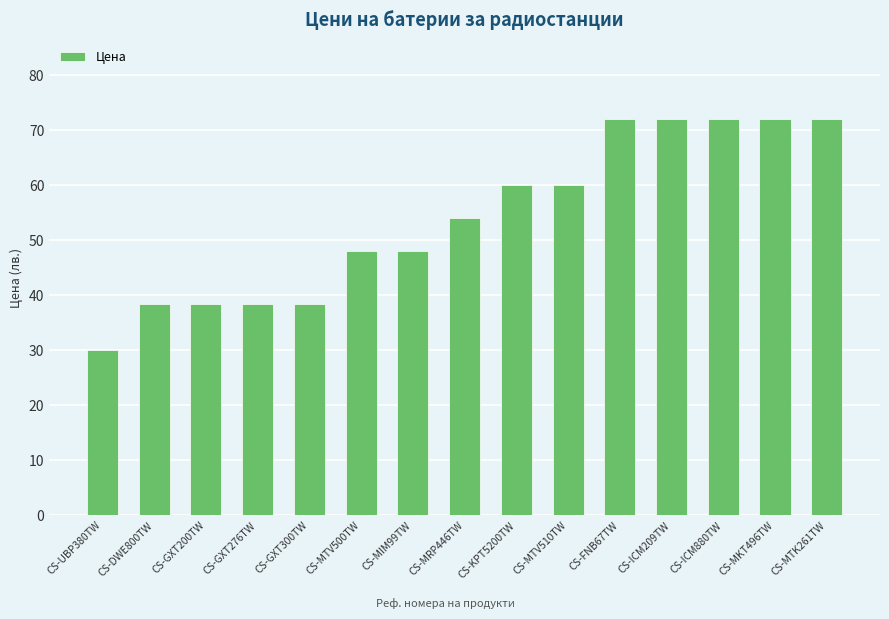

Reading left to right, extract all data points from this chart.

CS-UBP380TW=30.0	CS-DWE800TW=38.4	CS-GXT200TW=38.4	CS-GXT276TW=38.4	CS-GXT300TW=38.4	CS-MTV500TW=48.0	CS-MIM99TW=48.0	CS-MRP446TW=54.0	CS-KPT5200TW=60.0	CS-MTV510TW=60.0	CS-FNB67TW=72.0	CS-ICM209TW=72.0	CS-ICM880TW=72.0	CS-MKT496TW=72.0	CS-MTK261TW=72.0